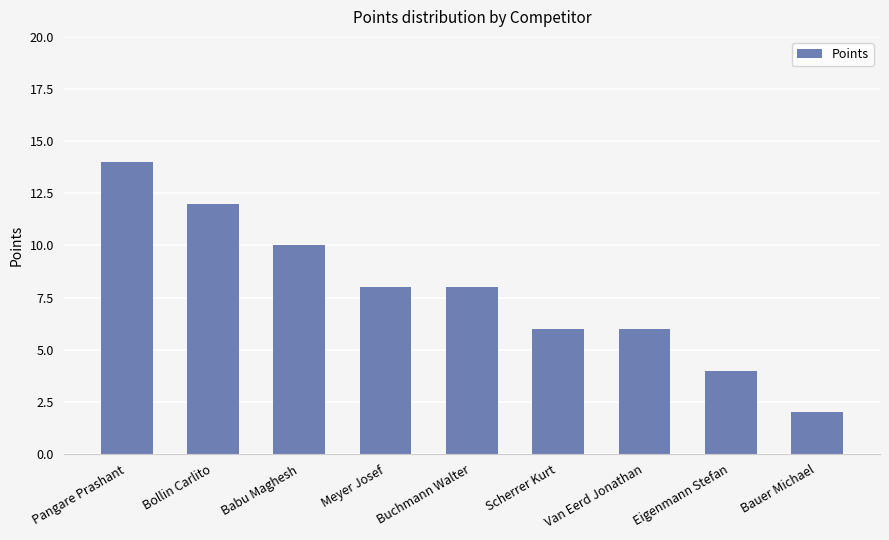

Which label corresponds to the smallest value in the chart?

Bauer Michael